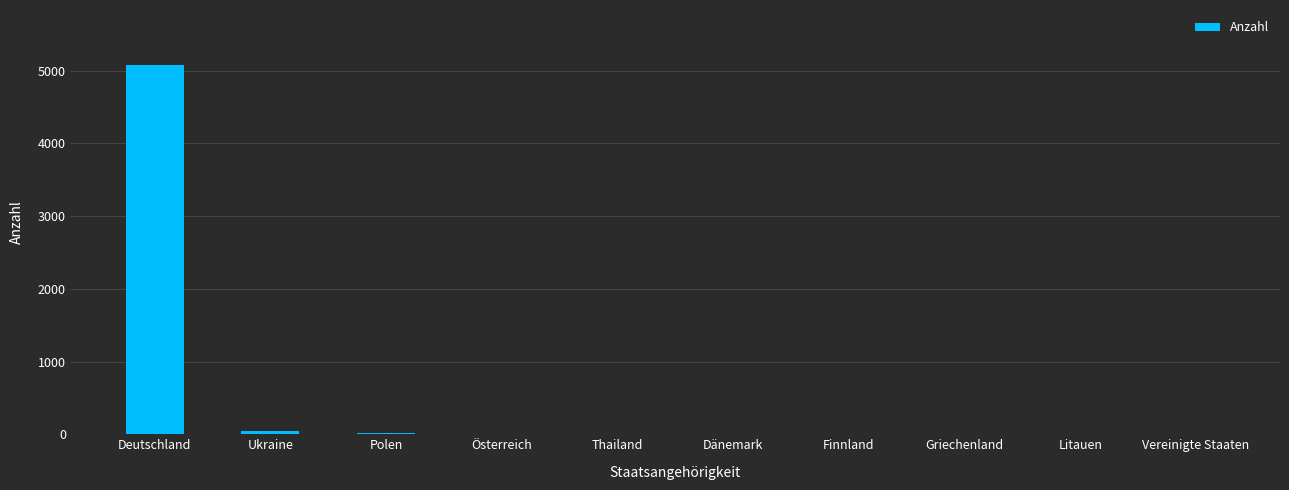

What is the maximum value shown in the chart?

5074